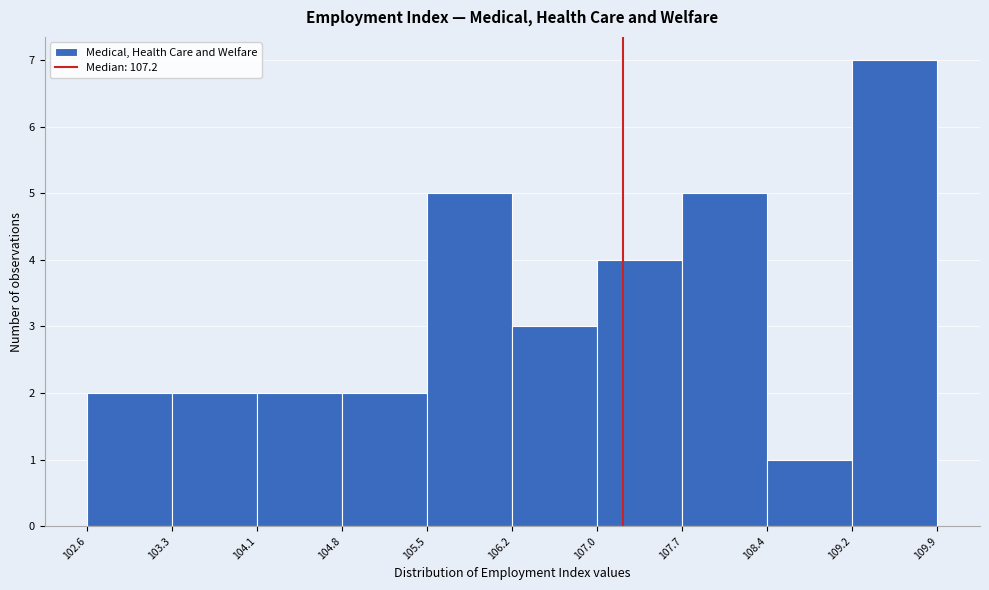

Over which range of the x-axis is the bar tallest?

109.2 to 109.9